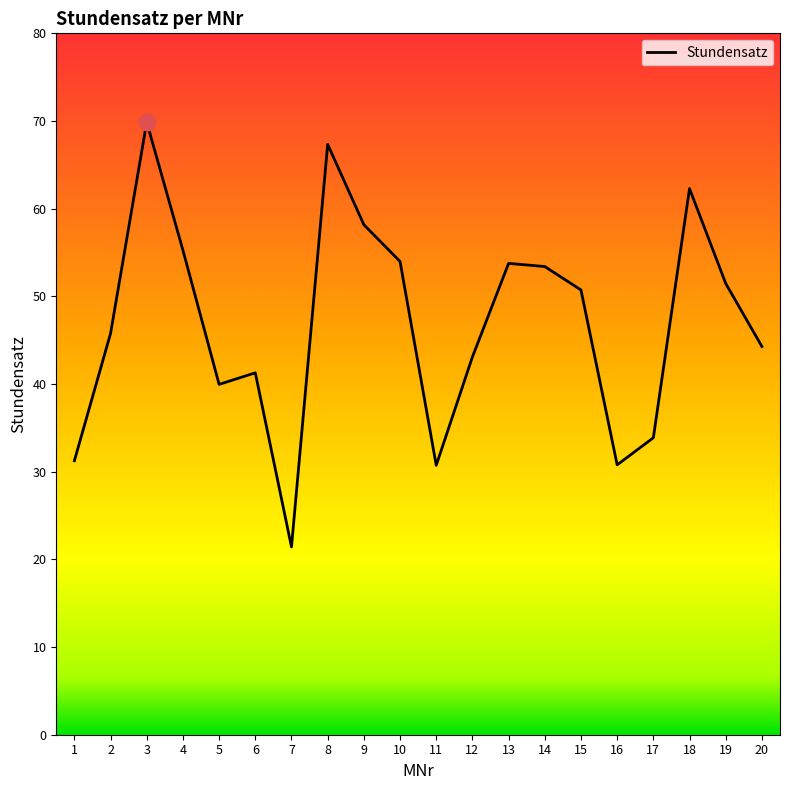

At which category does the data reach its first local valley?

5